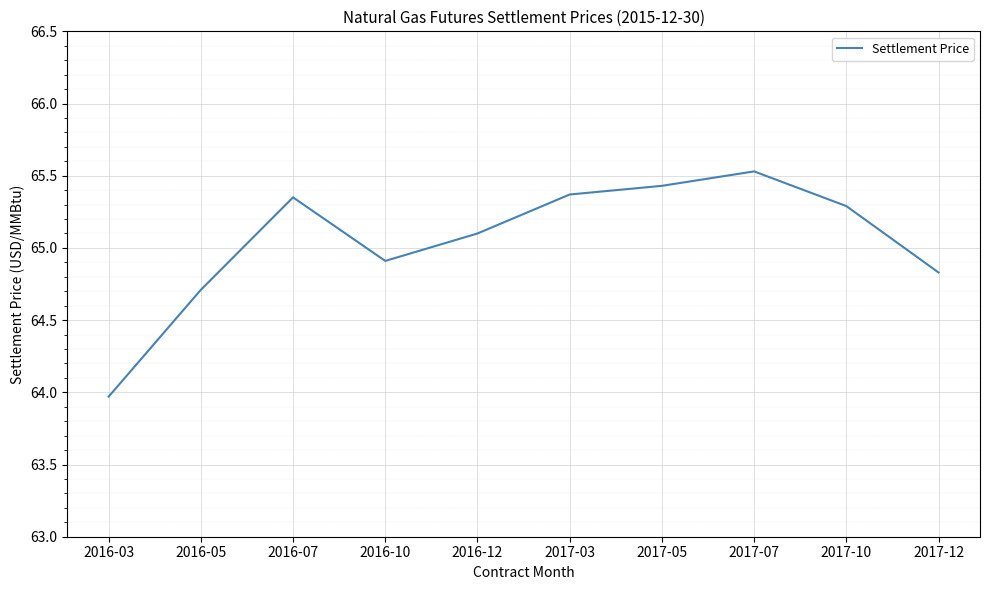

What is the approximate value at 2016-10?

64.9